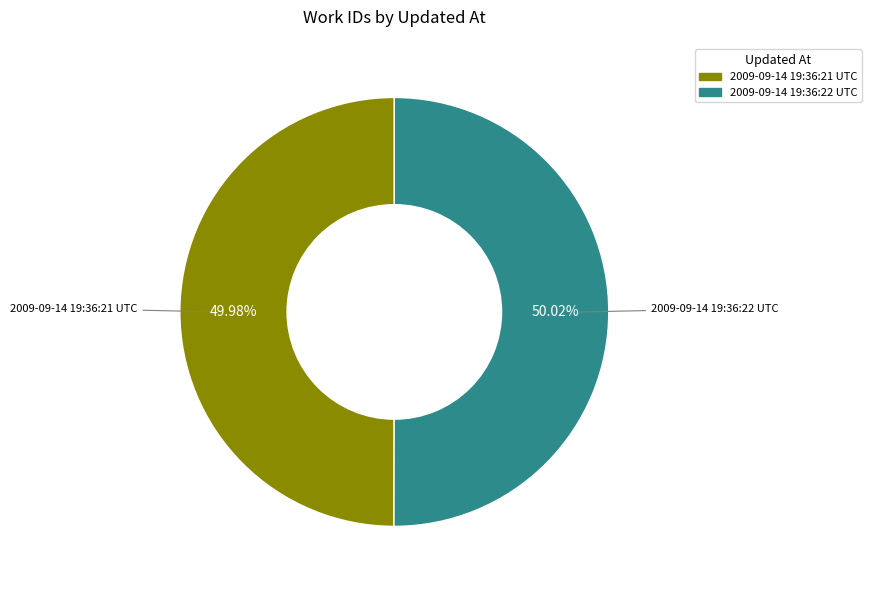

Do 2009-09-14 19:36:22 UTC and 2009-09-14 19:36:21 UTC together represent more than half of the pie?

Yes